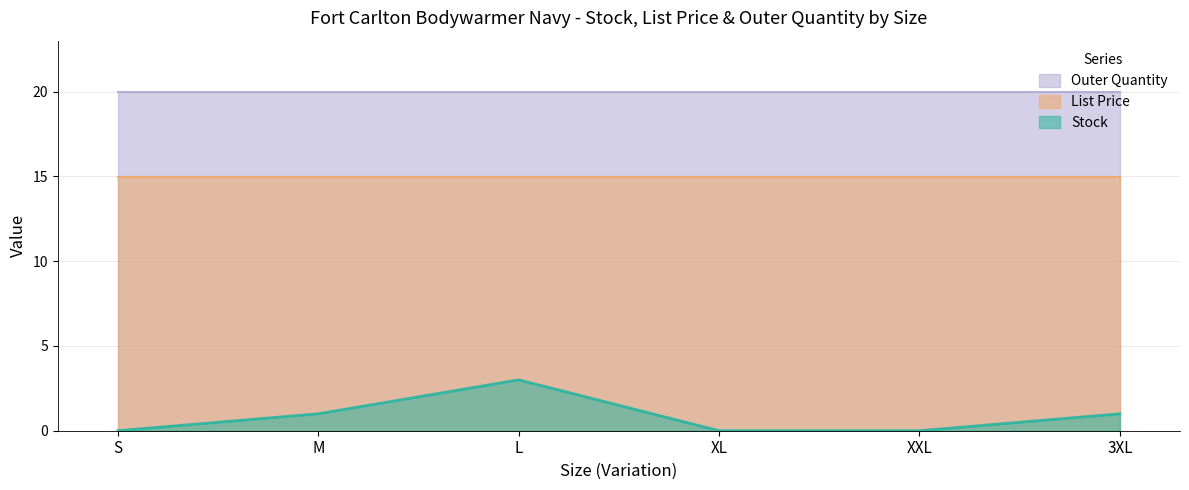

What are all the series names shown in the legend?

Outer Quantity, List Price, Stock